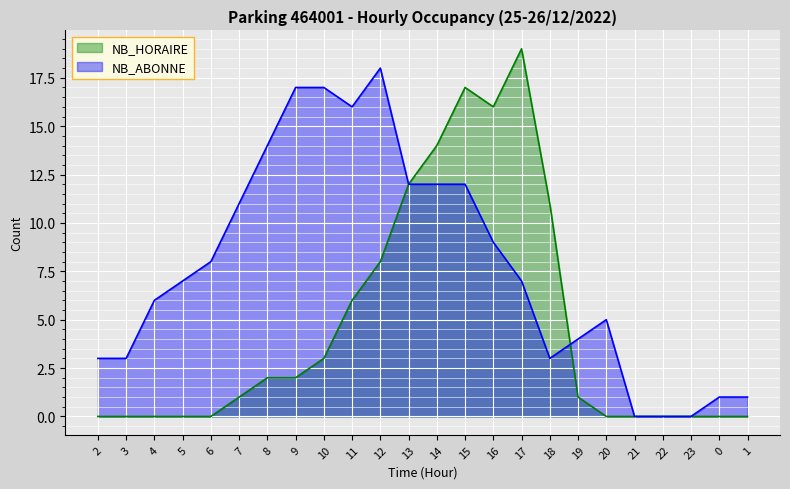

Is it true that NB_HORAIRE equals 0 at 21?

True